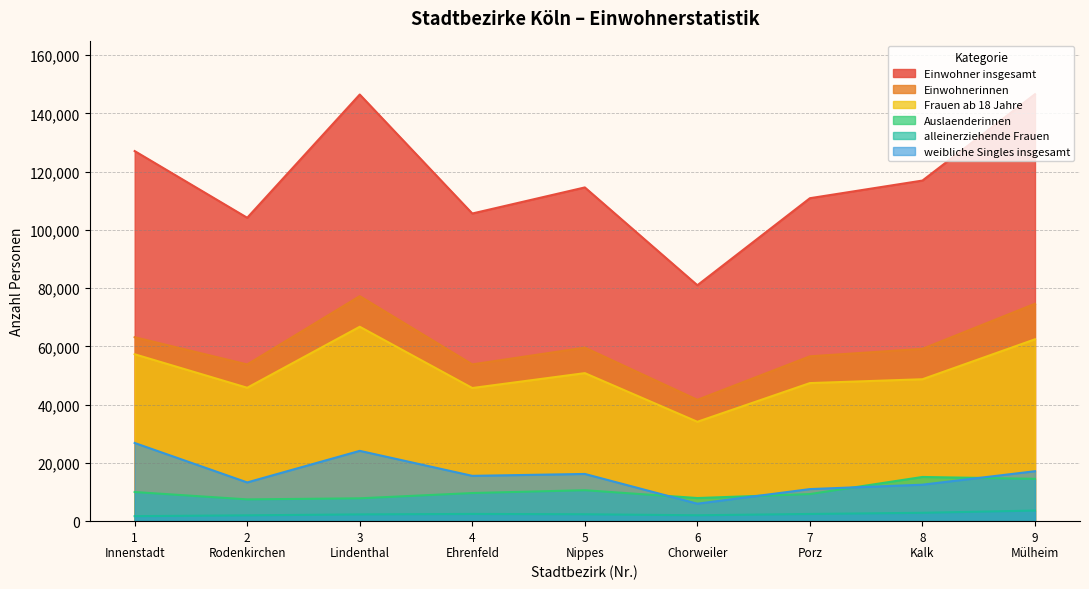

At which label does Frauen ab 18 Jahre first exceed 48734?

1
Innenstadt